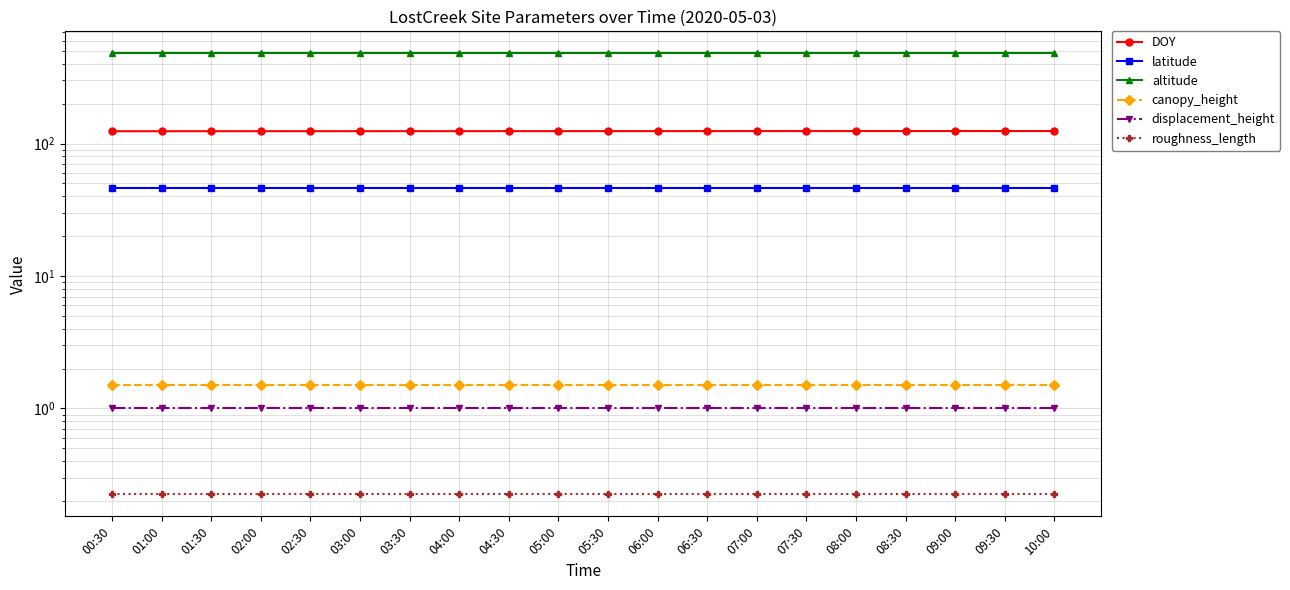

How many lines are shown in the chart?

6